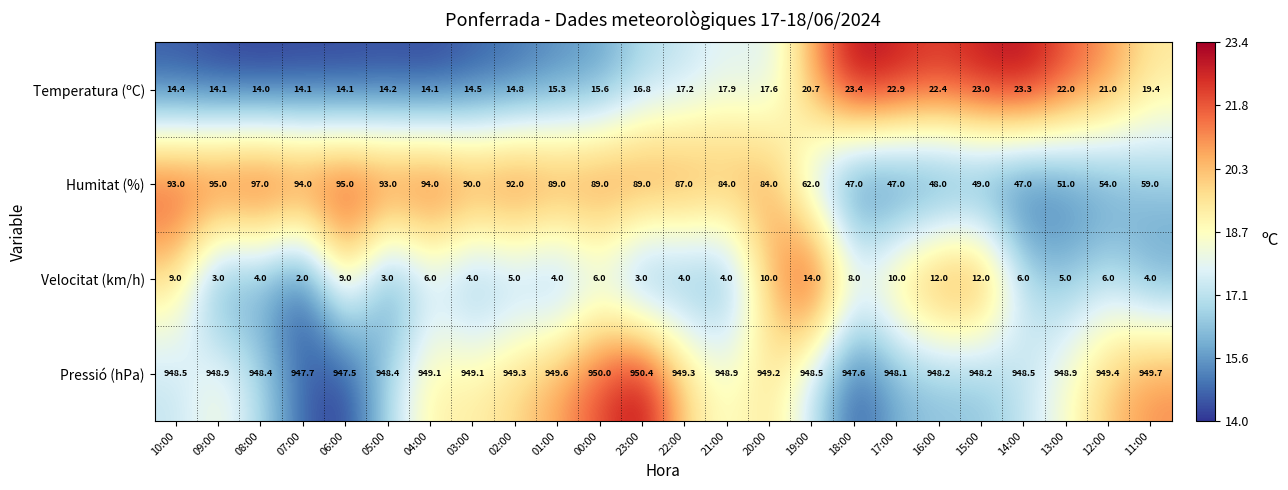

Is it true that Pressió (hPa) equals 948.2 at 15:00?

True